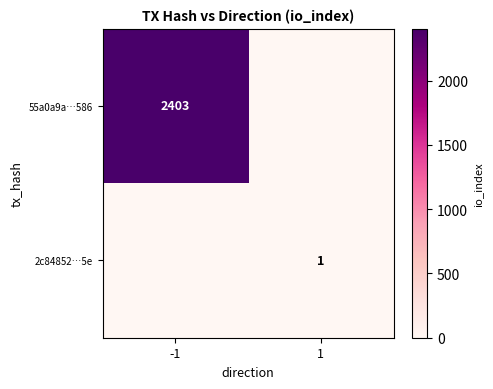

What is the total value across all series at 1?

1